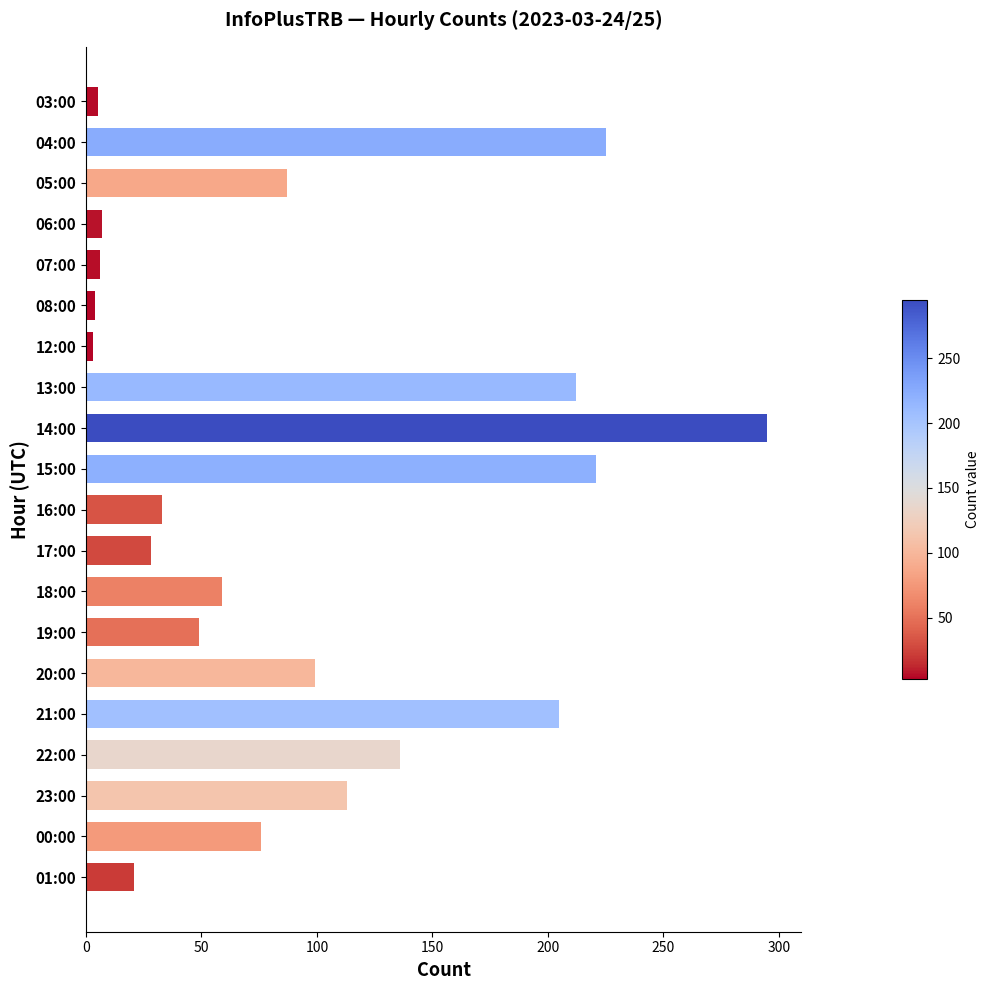

What is the minimum value shown in the chart?

3